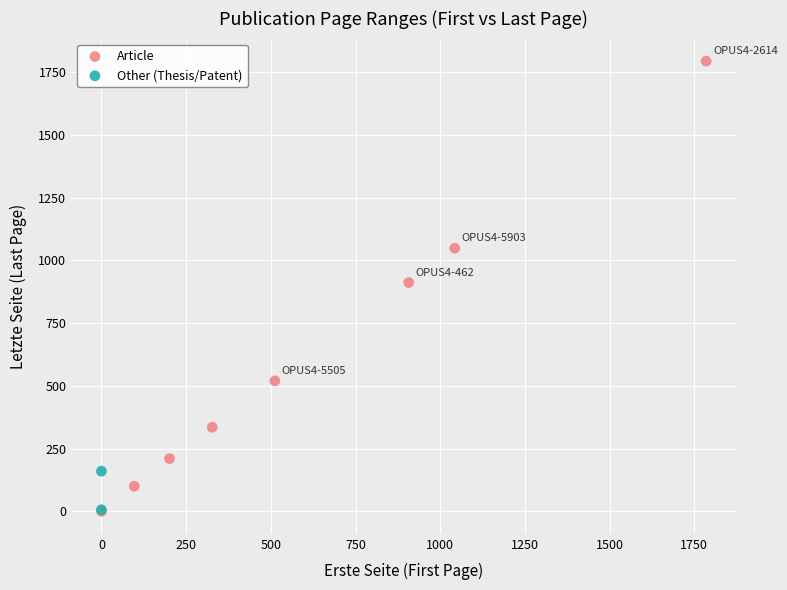

Which series has the widest spread of Y values?

Article